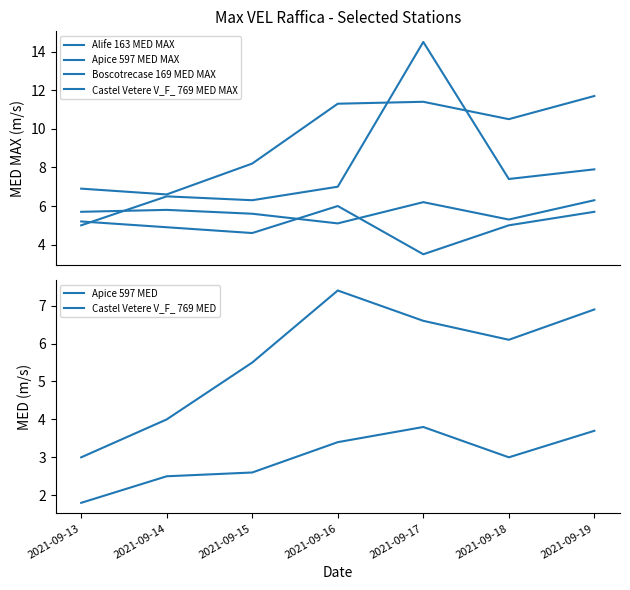

How many data points in Apice 597 MED are less than 3?

3